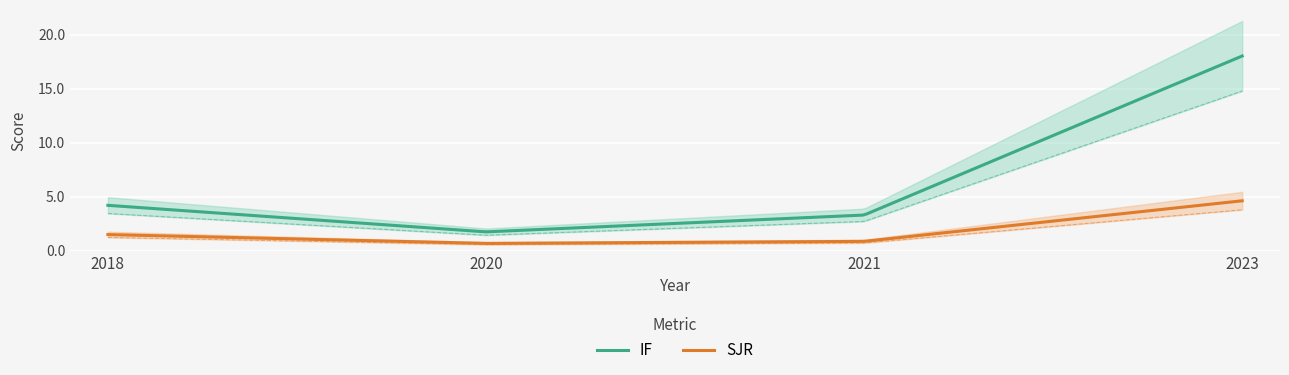

The SJR series shows 0.8 at 2021. True or false?

True